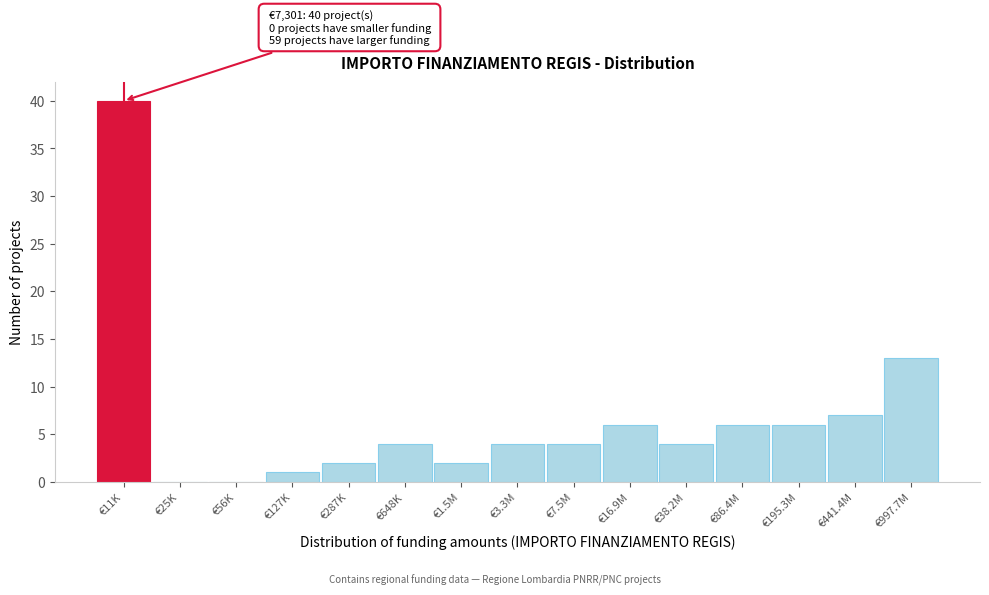

Reading left to right, transcribe all the data shown in this chart.

€11K=40	€25K=0	€56K=0	€127K=1	€287K=2	€648K=4	€1.5M=2	€3.3M=4	€7.5M=4	€16.9M=6	€38.2M=4	€86.4M=6	€195.3M=6	€441.4M=7	€997.7M=13